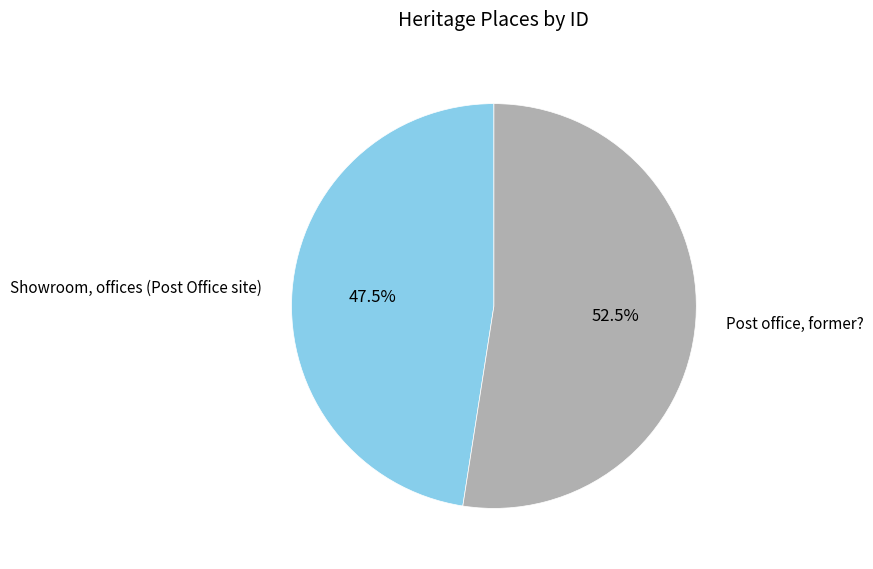

Does Showroom, offices (Post Office site) account for over 50% of the chart?

No